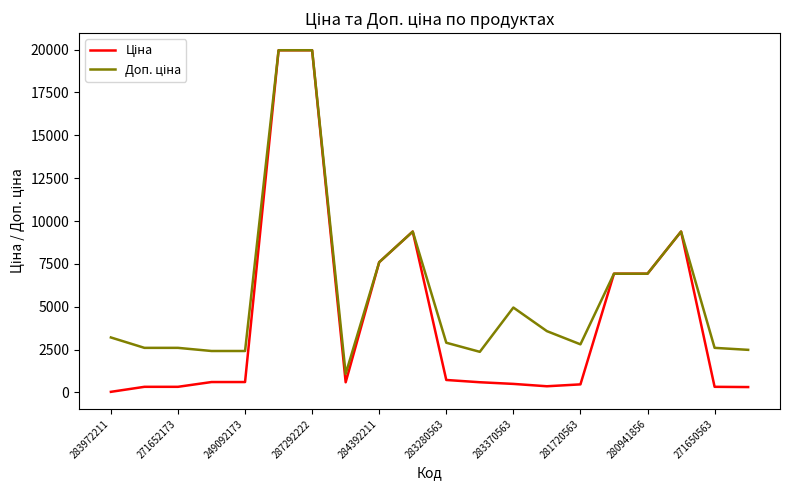

What is the maximum value shown in the chart?

19964.2